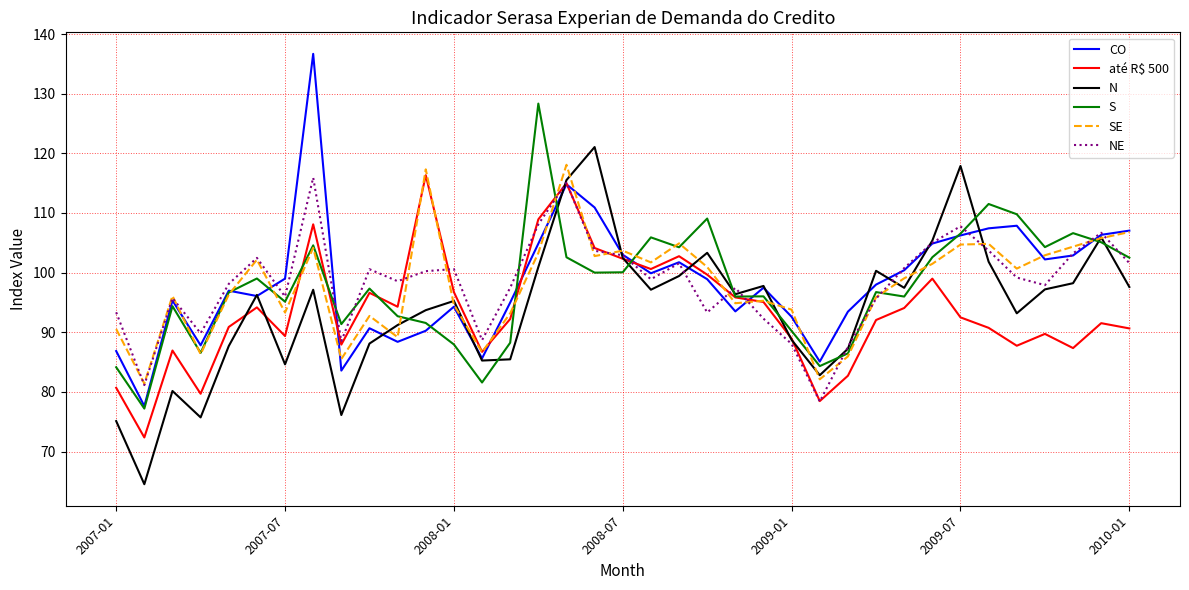

What is the minimum value for CO?

77.6